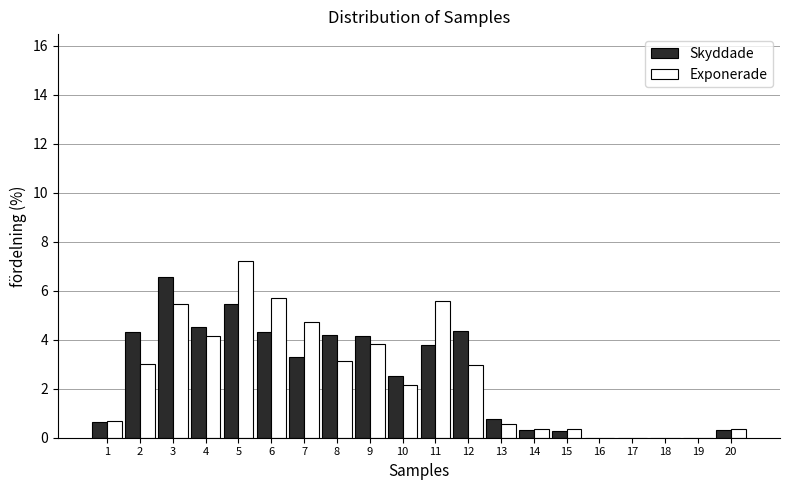

Is the value of Exponerade at 12 greater than the value of Skyddade at 19?

Yes